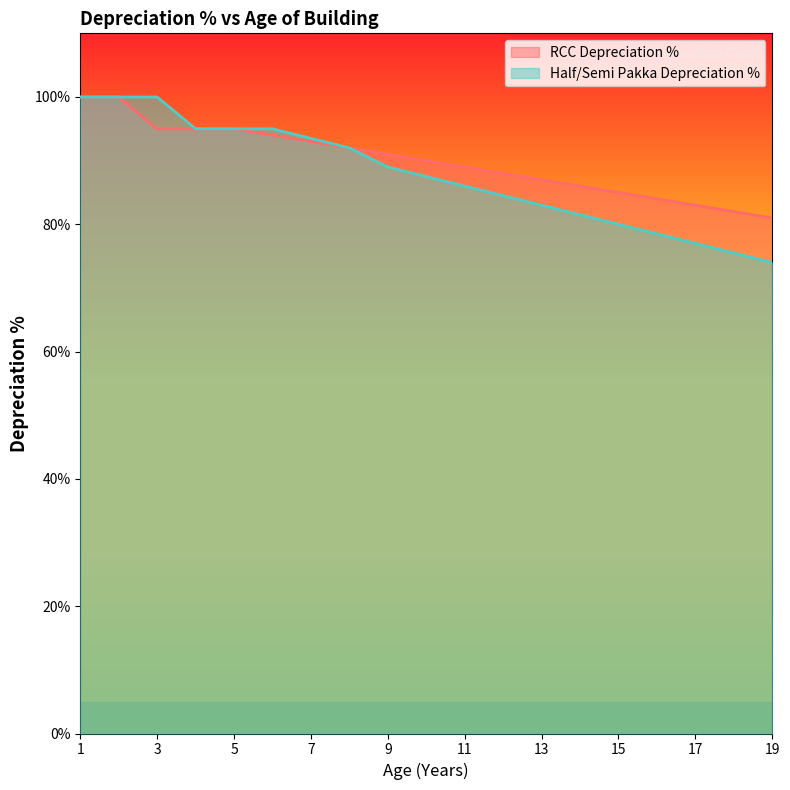

What is the value of the Half/Semi Pakka Depreciation % point at the 8th from the left?

92.0